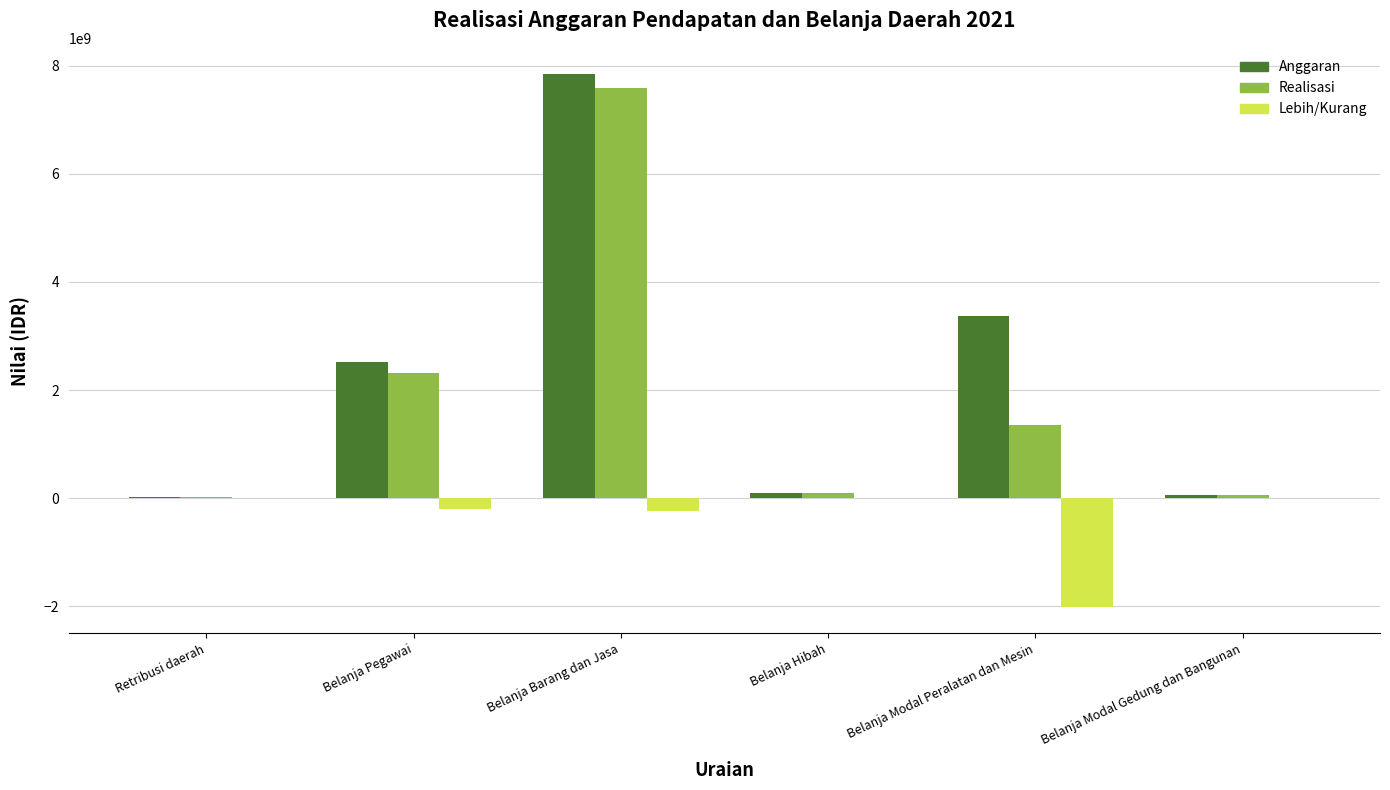

At which category does the chart reach its peak across all series?

Belanja Barang dan Jasa